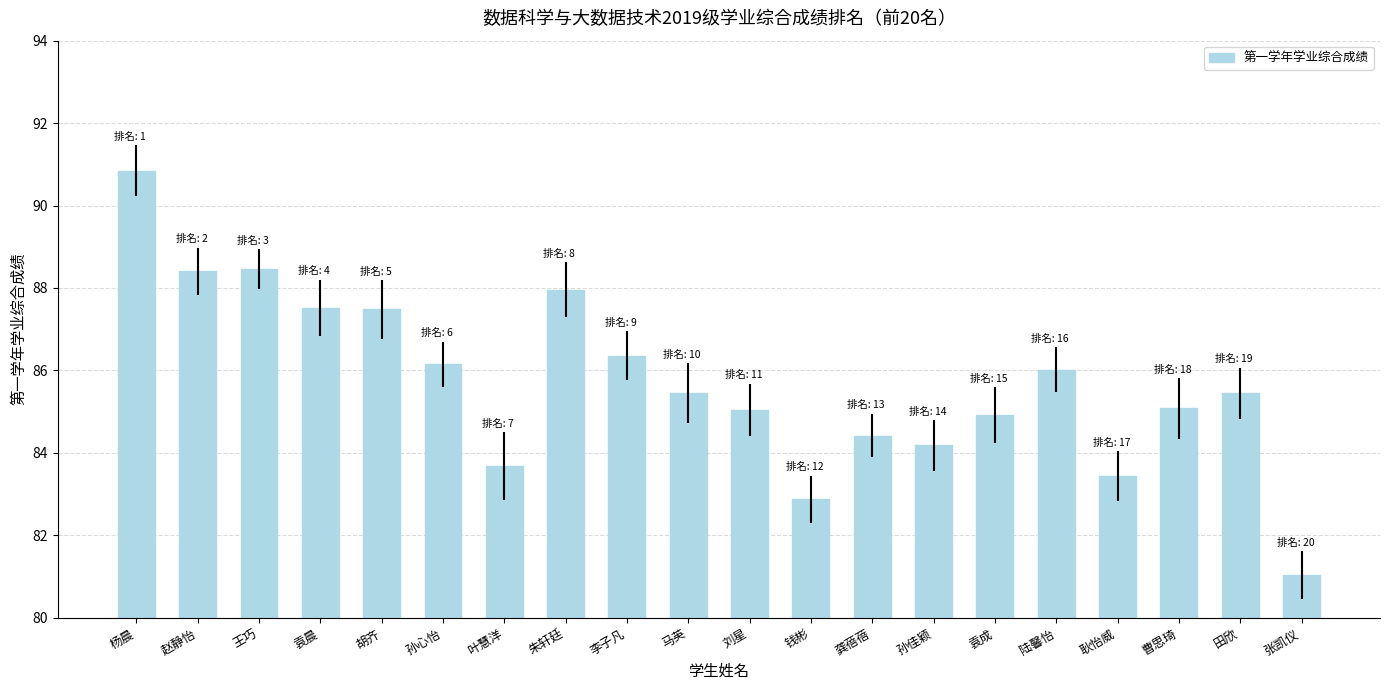

What is the minimum value shown in the chart?

81.0